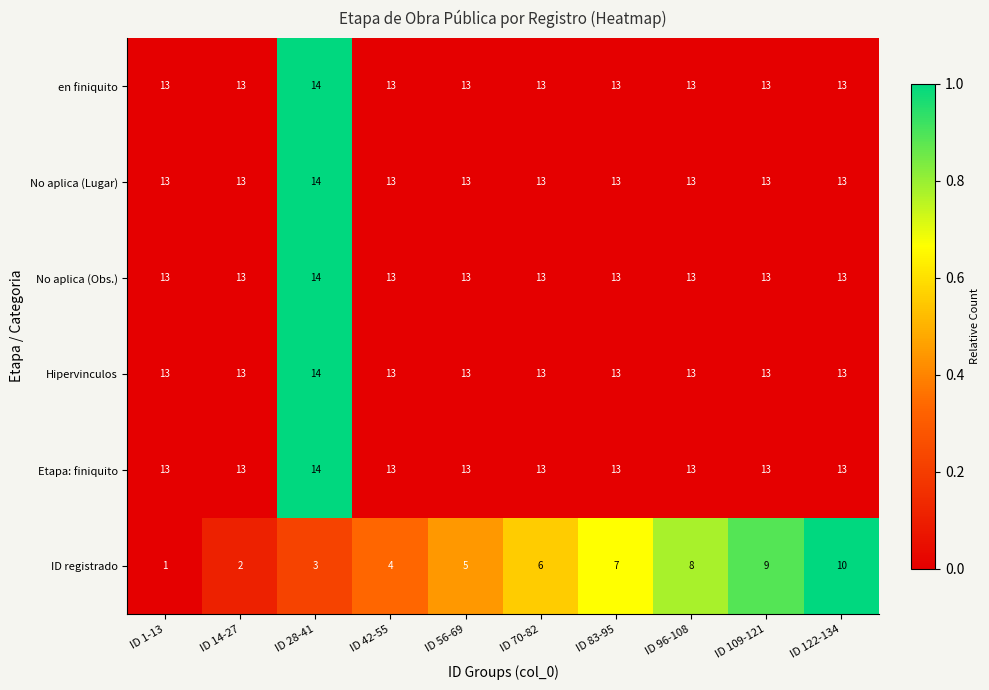

Which series has the largest range (max minus min)?

ID registrado